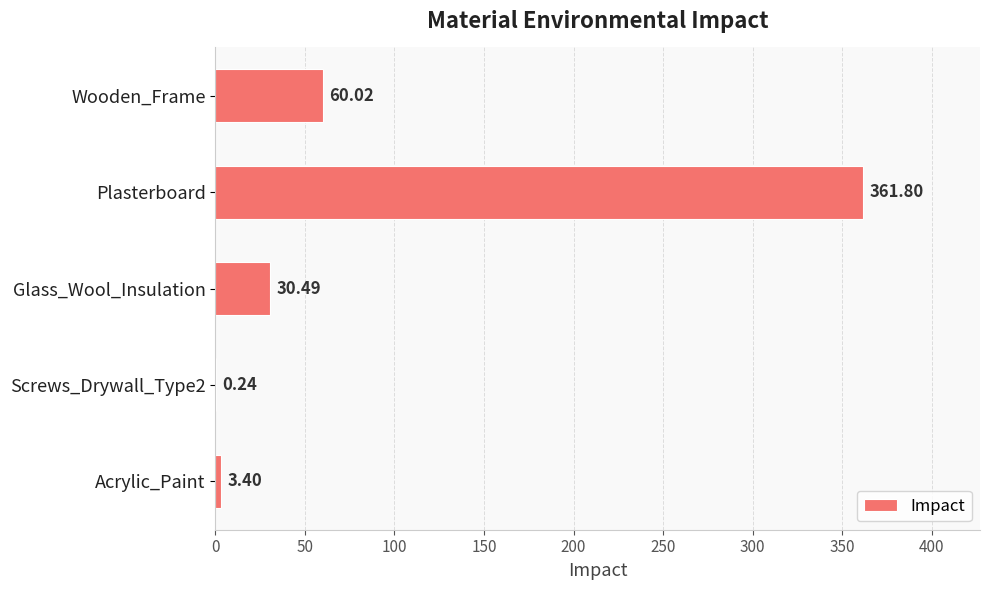

Which label corresponds to the largest value in the chart?

Plasterboard